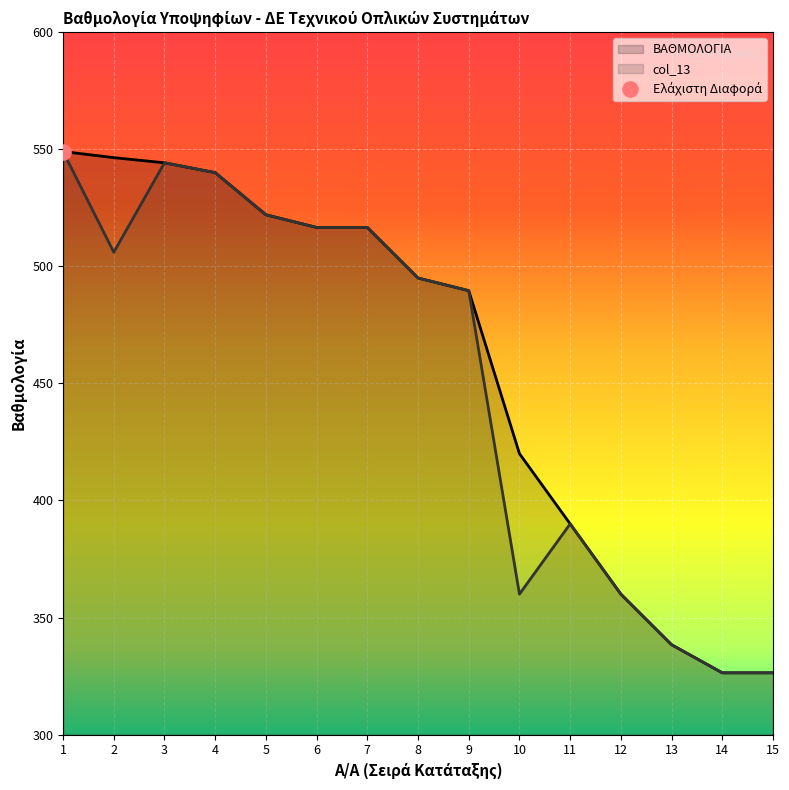

Which series has the largest total across all categories?

ΒΑΘΜΟΛΟΓΙΑ